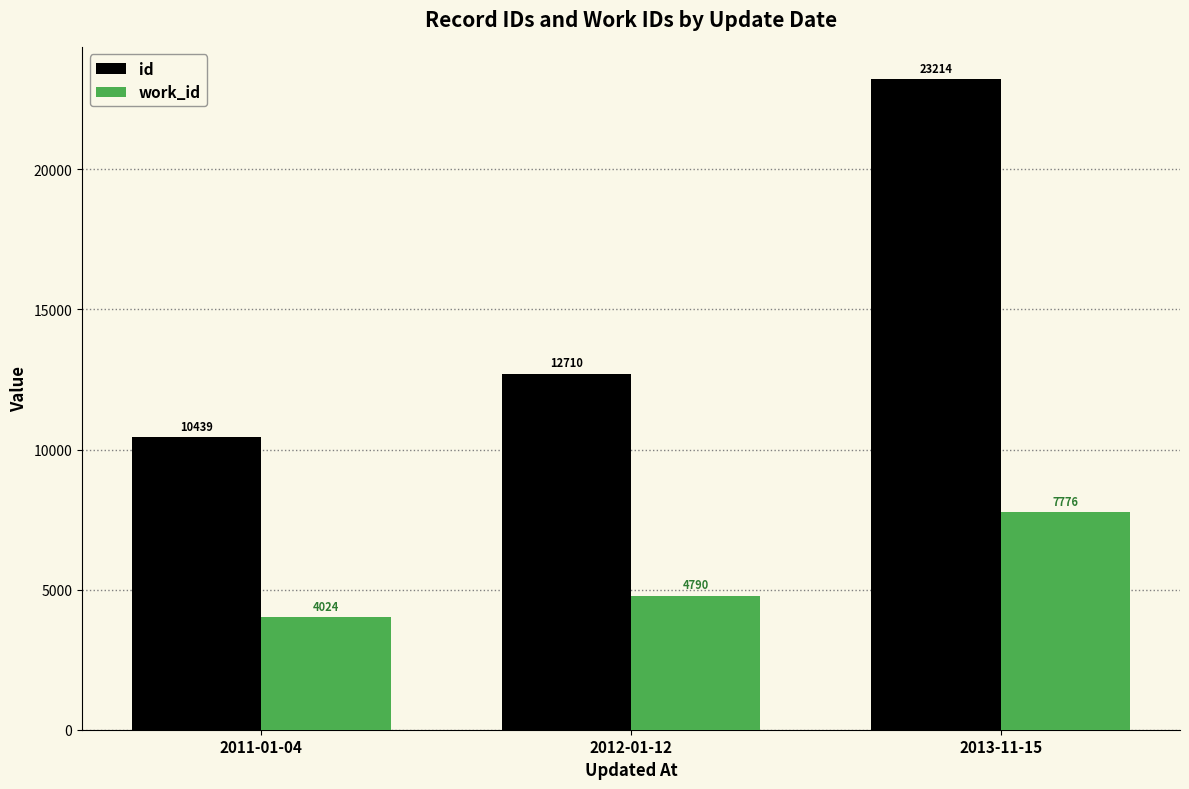

Where is id nearest to the value 16826?

2012-01-12